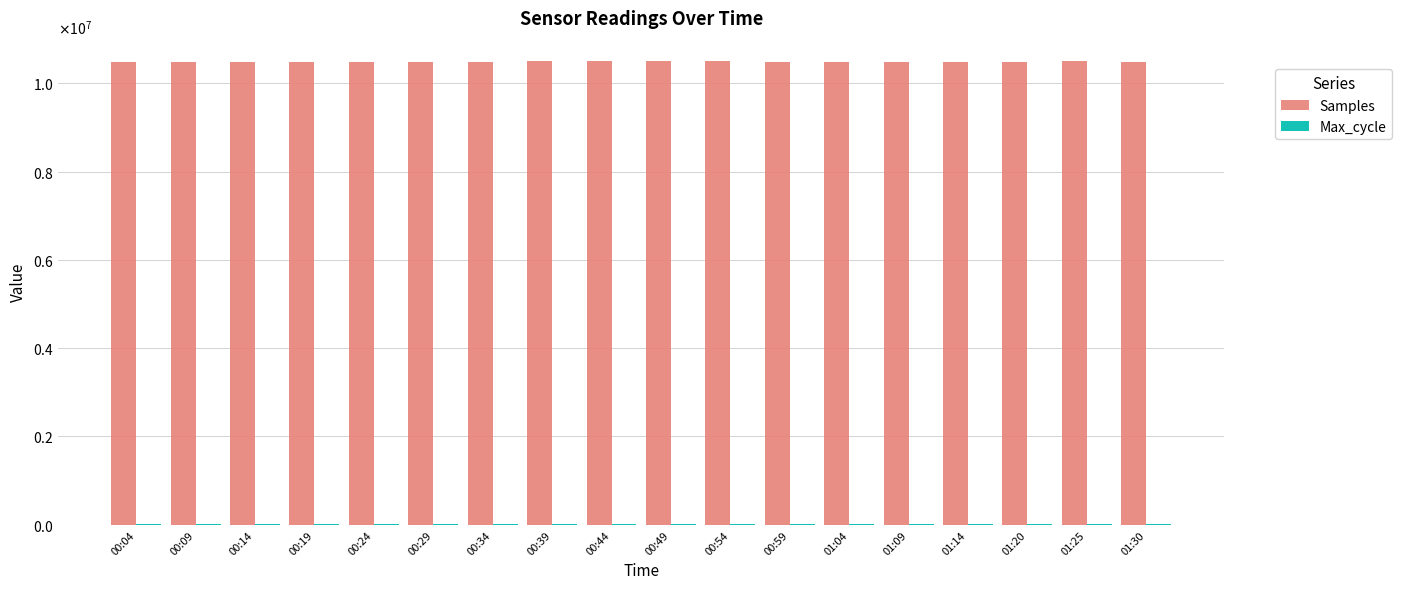

What is the spread (max minus min) of values at 00:49?

10472564